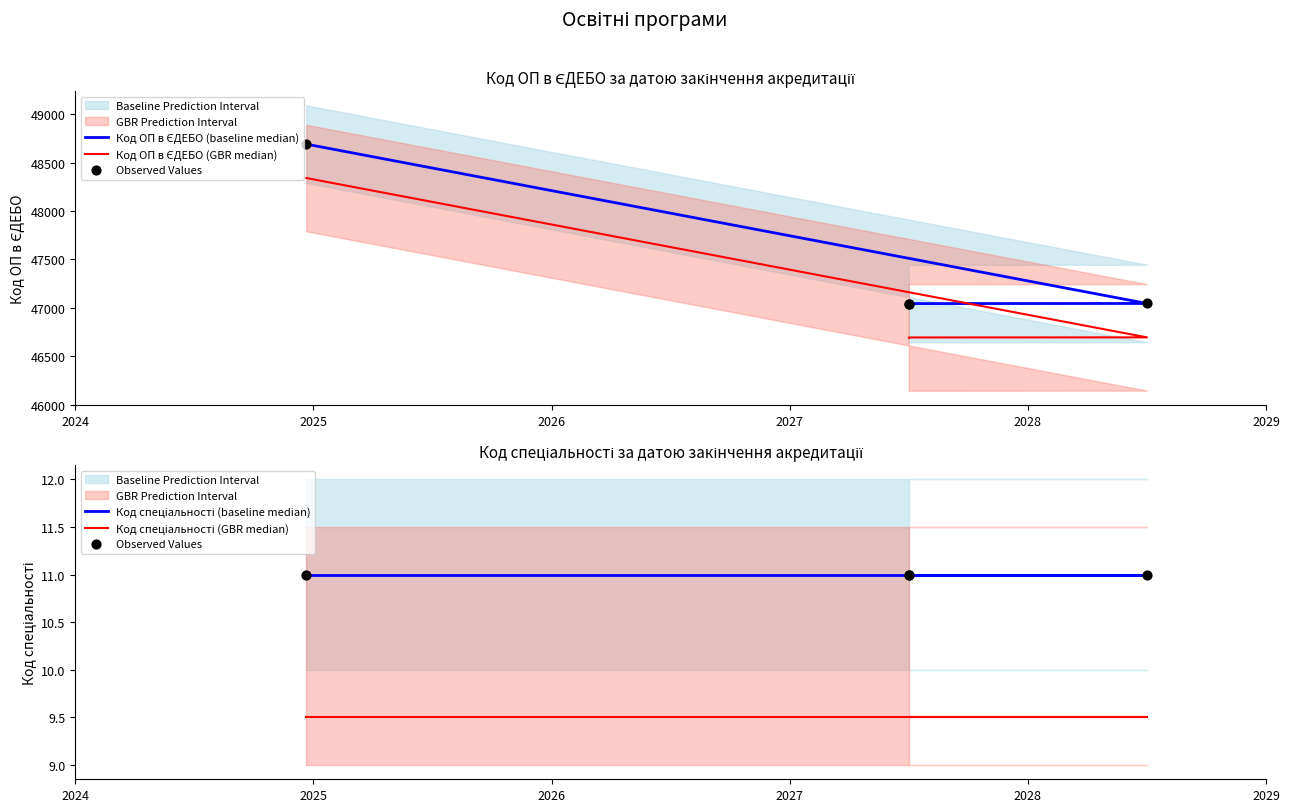

Which series has the largest total across all categories?

Код ОП в ЄДЕБО (baseline median)